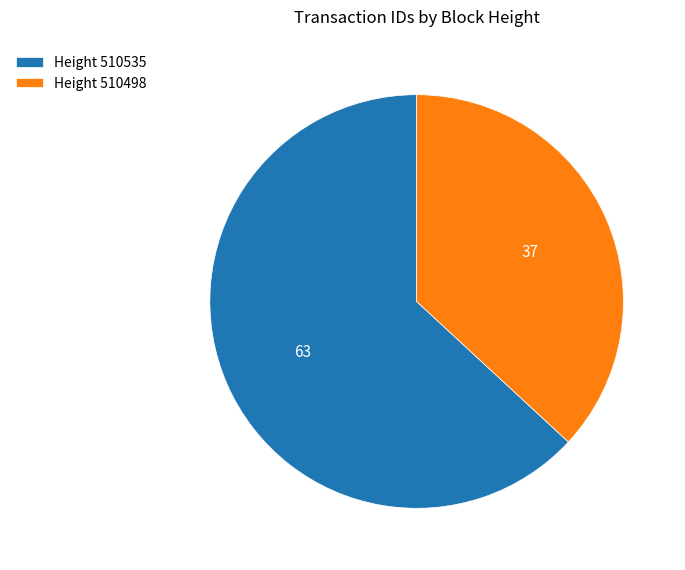

Which slice is the largest?

Height 510535